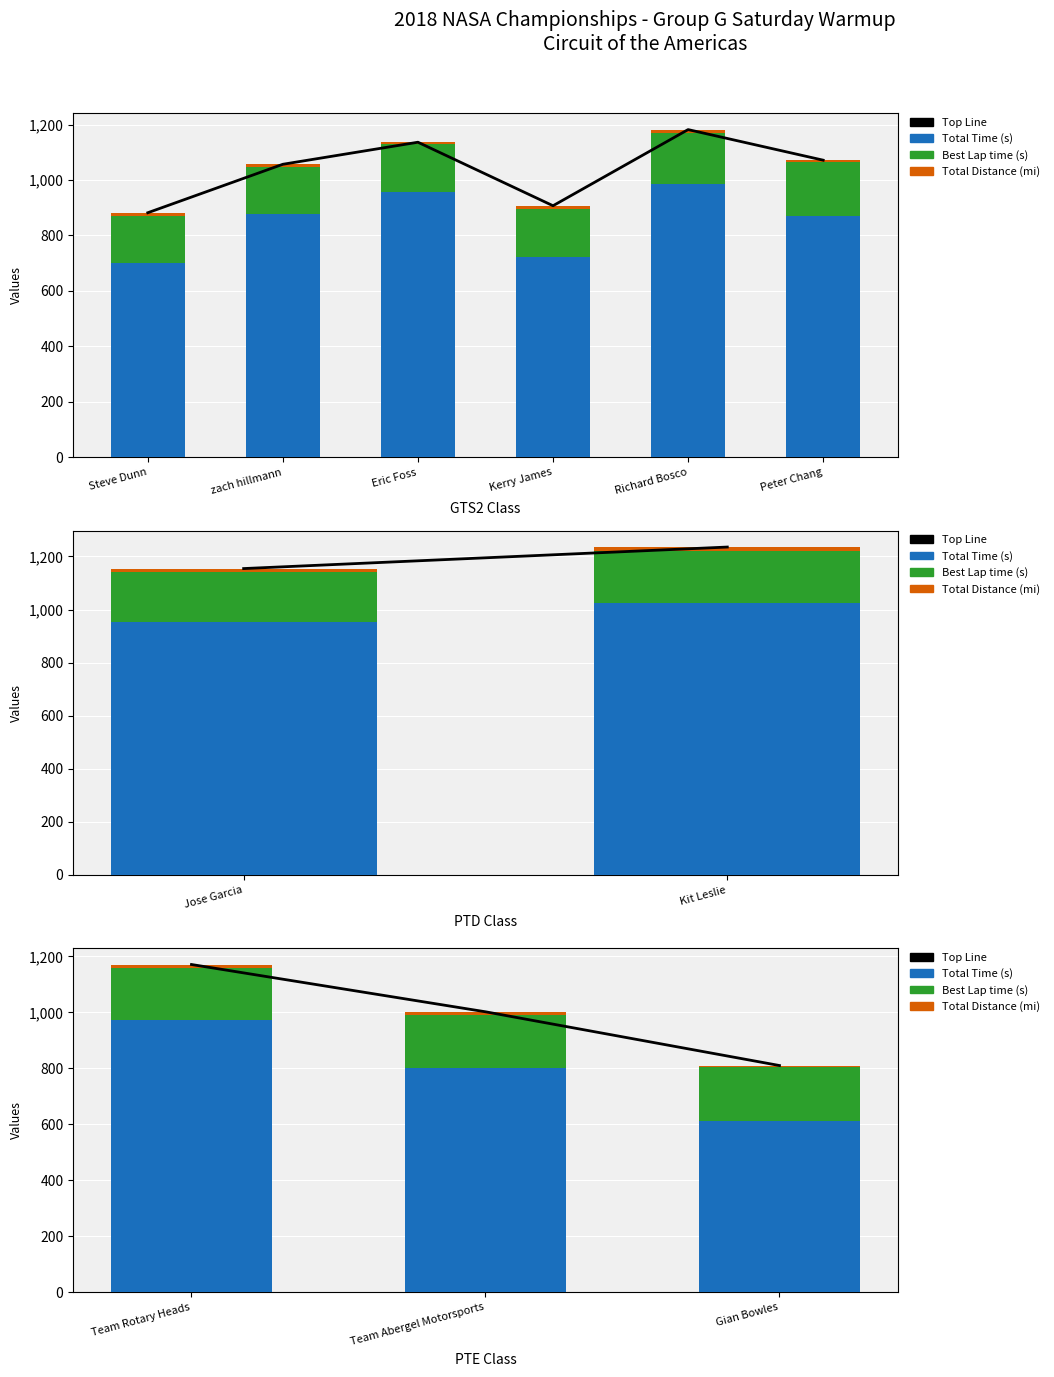

What is the average value of the Top Line series?

994.3